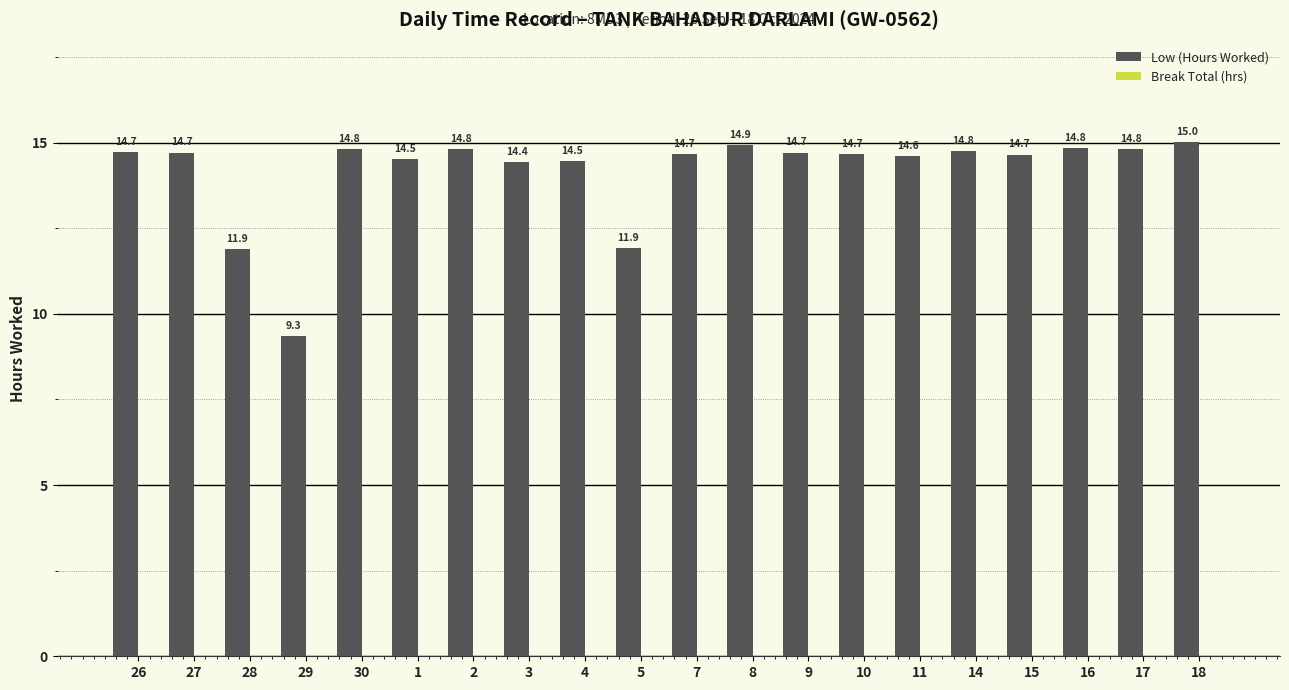

What is the sum of the values at 30 and 15?

29.5